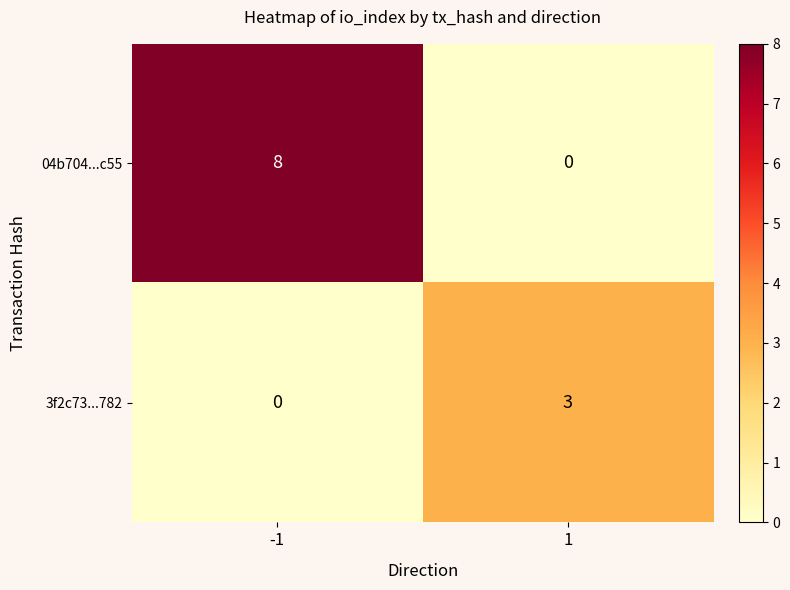

Which series has the largest total across all categories?

04b704...c55